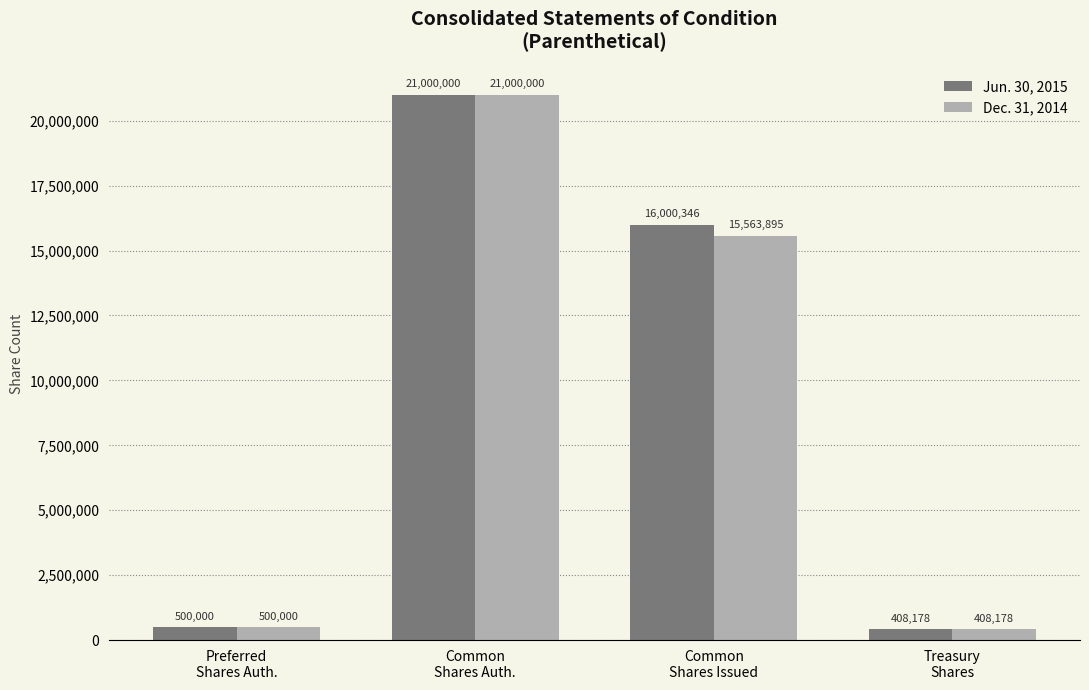

Which label corresponds to the smallest value in the chart?

Treasury
Shares